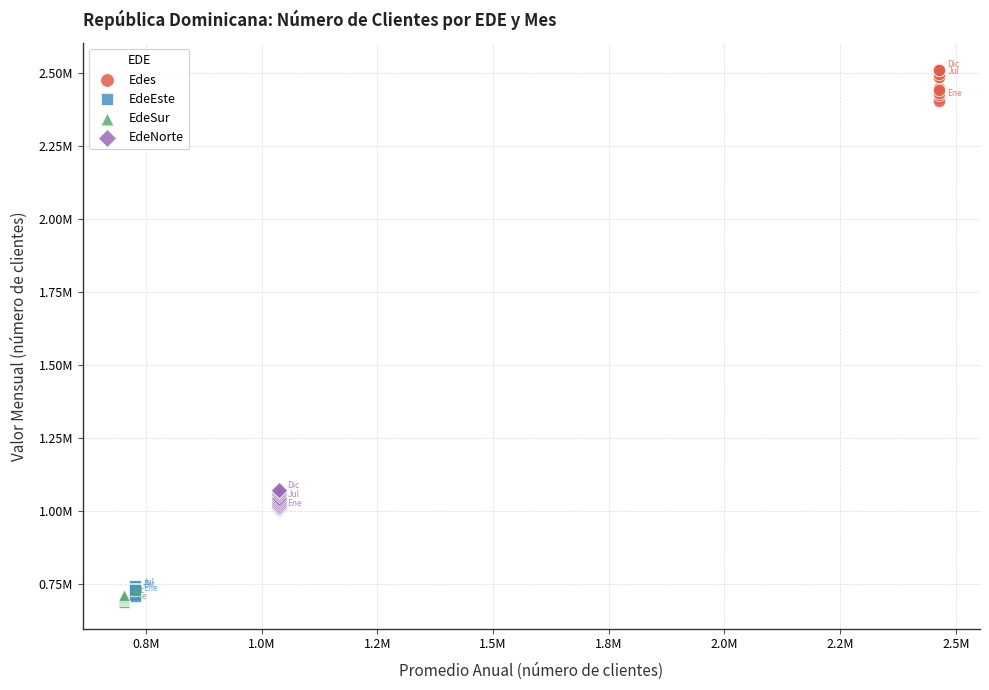

What are all the series names shown in the legend?

Edes, EdeEste, EdeSur, EdeNorte